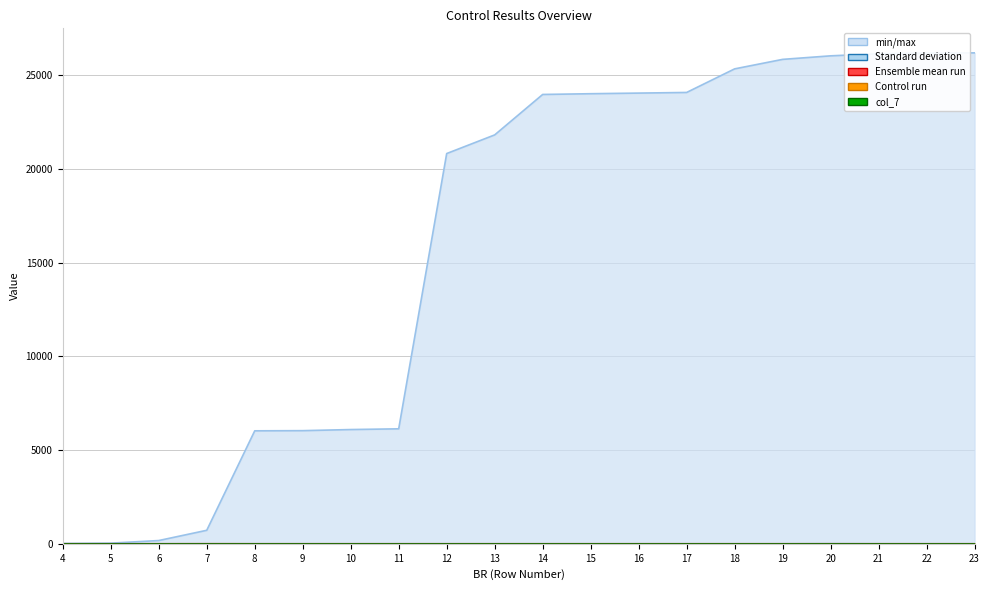

At which label is col_5 closest to 1?

4